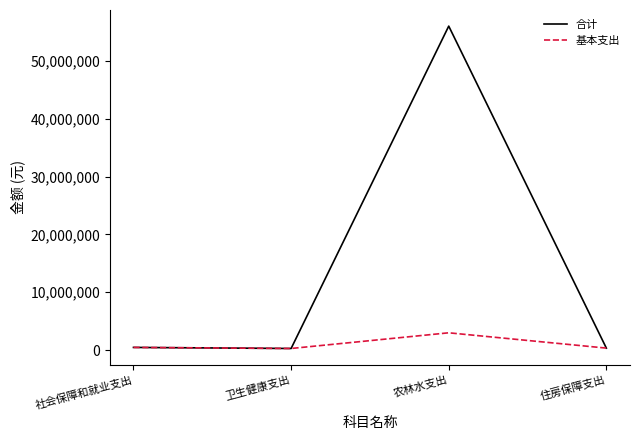

What is the greatest value displayed?

56041010.9